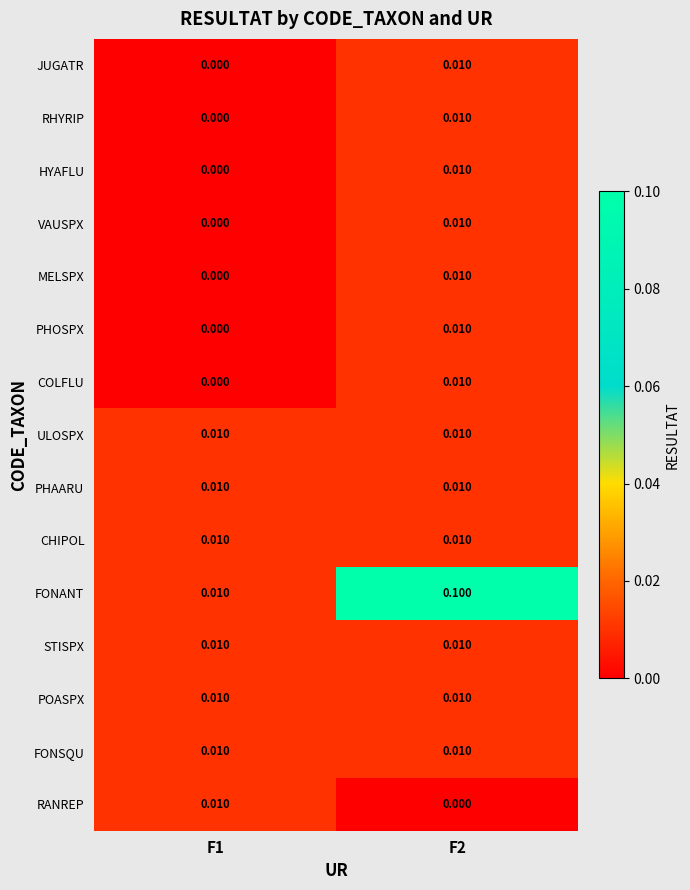

How many distinct data groups are displayed?

15